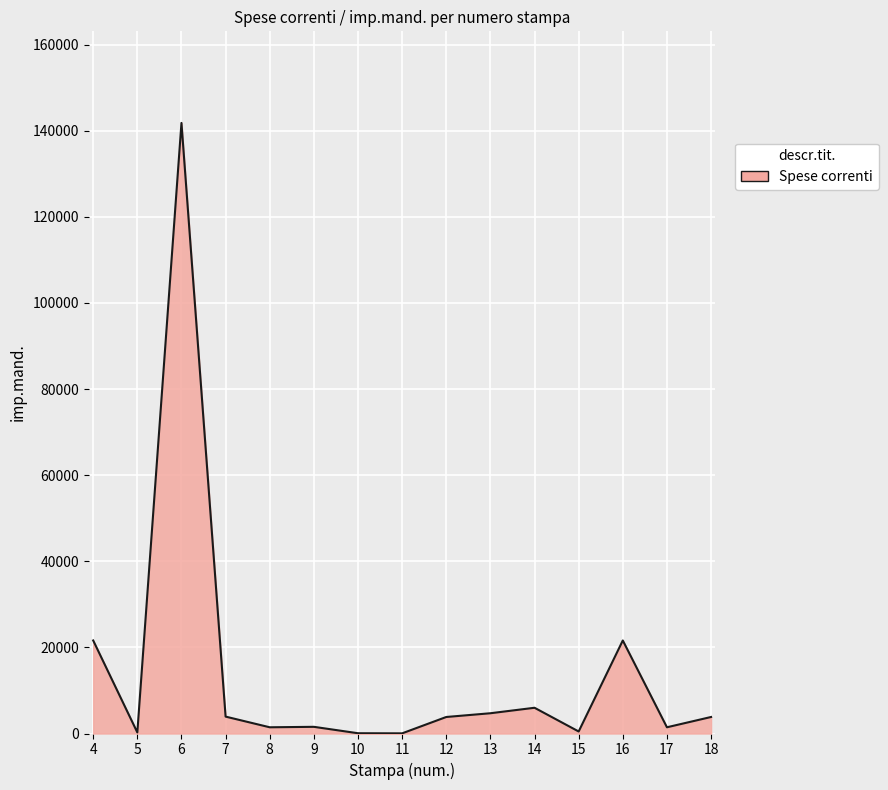

Approximately how many times larger is the value at 6 compared to 12?

37.0